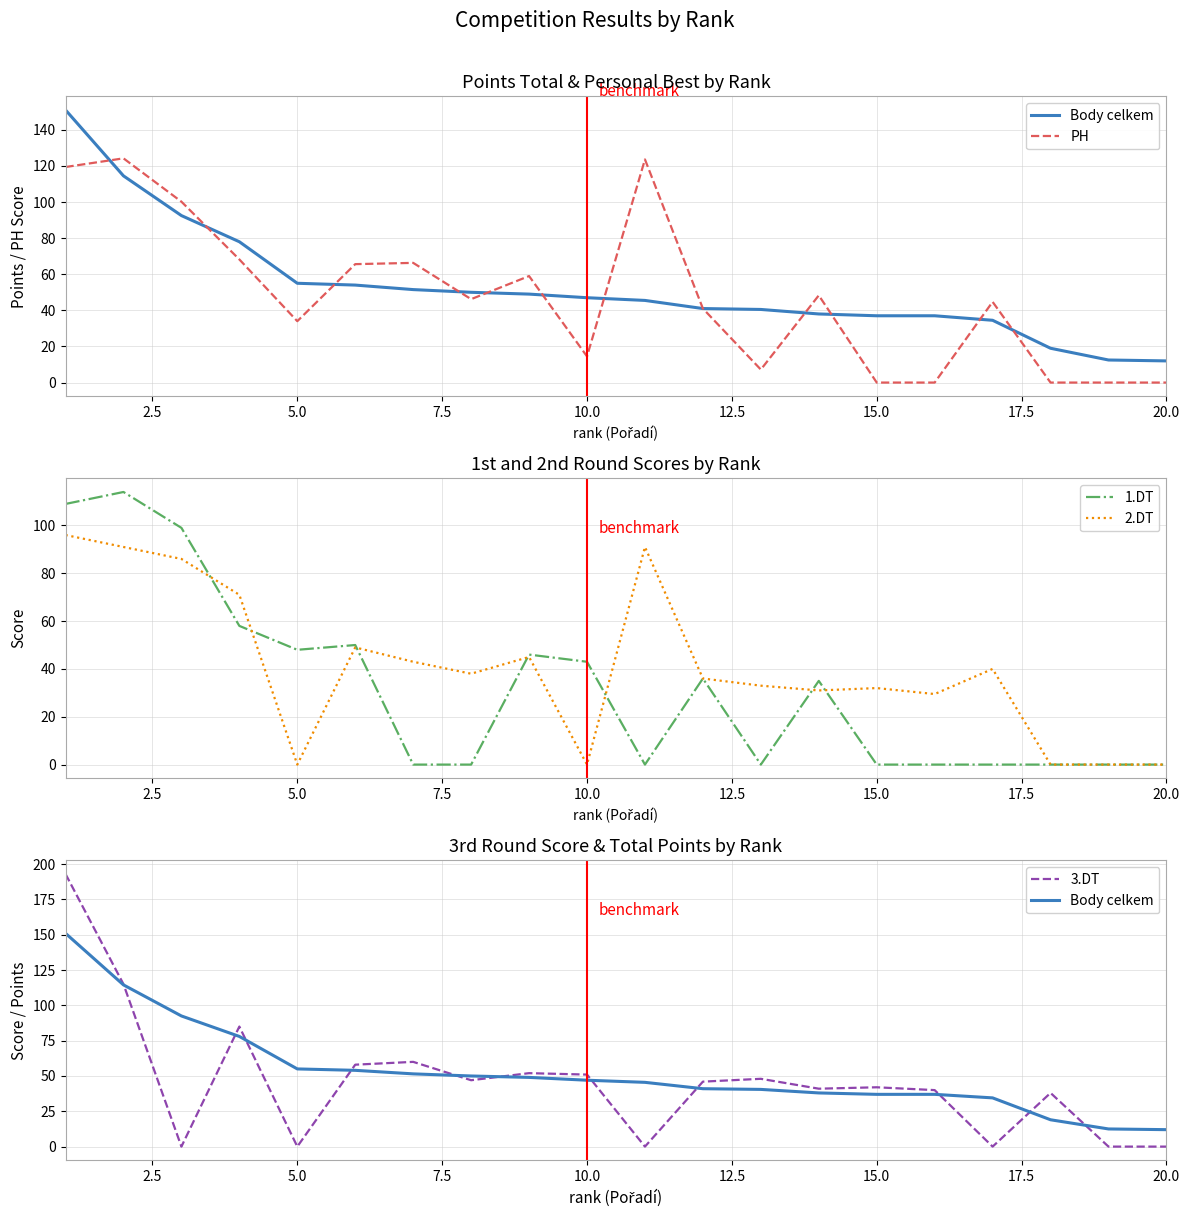

How many times do 3.DT and 2.DT cross each other?

6